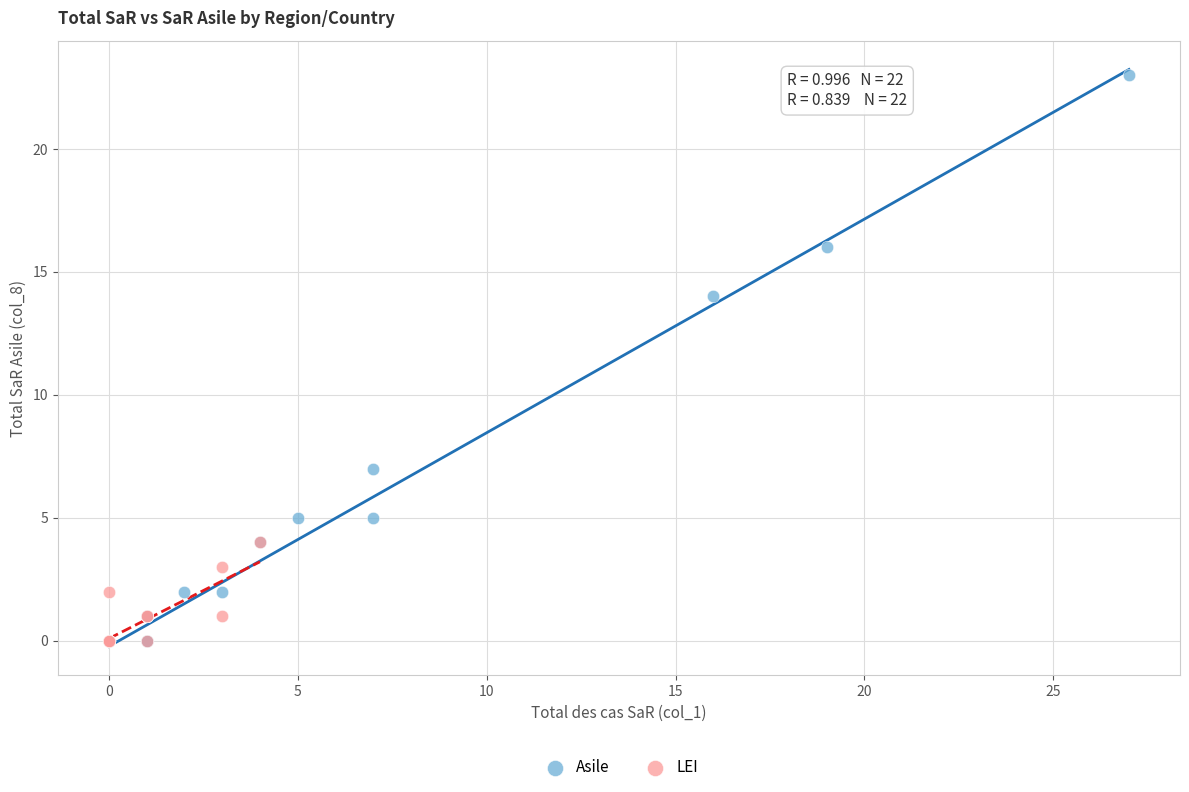

Which series contains the highest Y value?

Asile